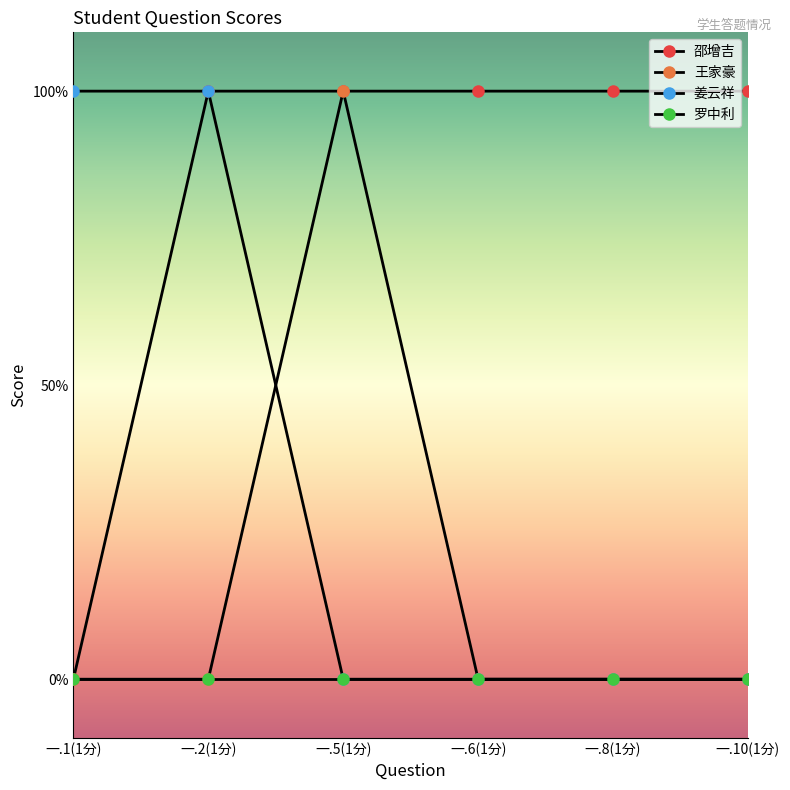

At which category is the sum across all series the highest?

一.2(1分)